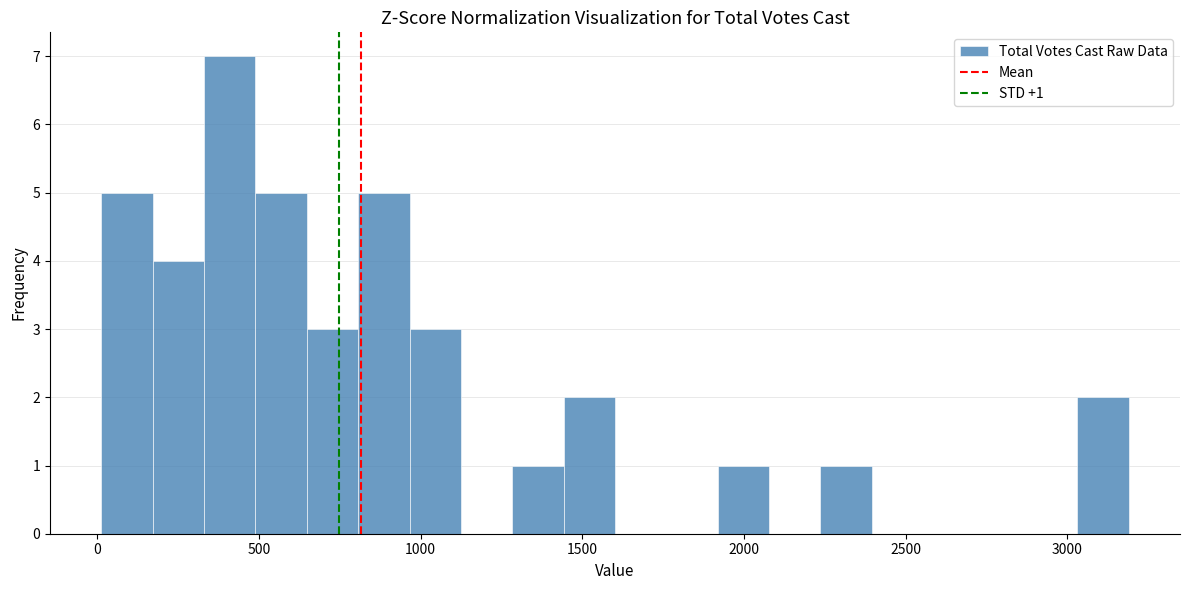

Read against the x-axis, roughly where is the centre of the tallest bar?

400